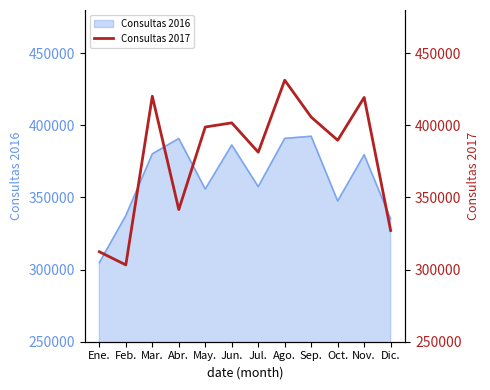

What is the sum of all values?

4532716.8